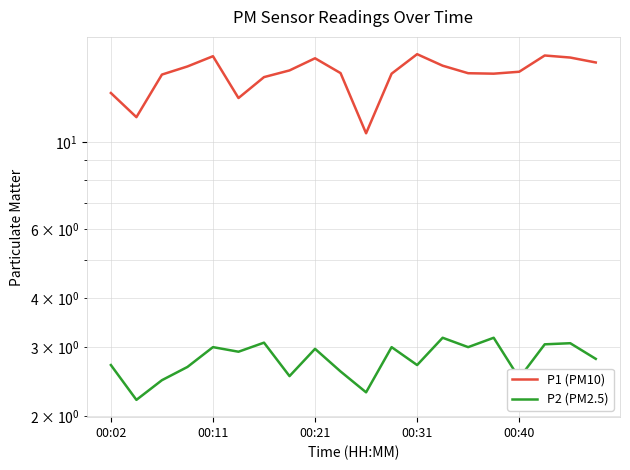

True or false: P1 (PM10) has more than 0 interior local peaks.

True